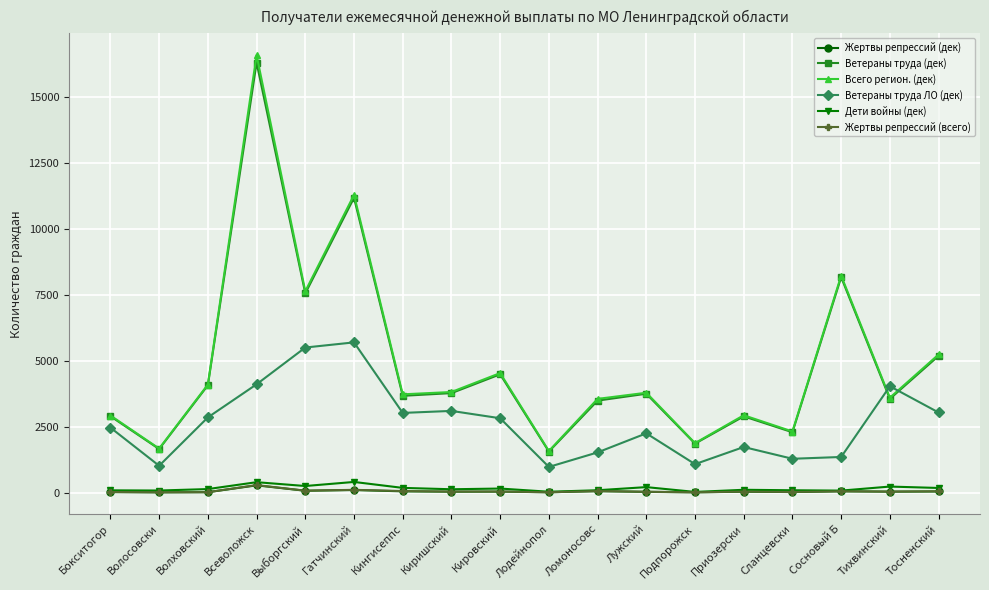

What is the highest value of the Ветераны труда (дек) series?

16294